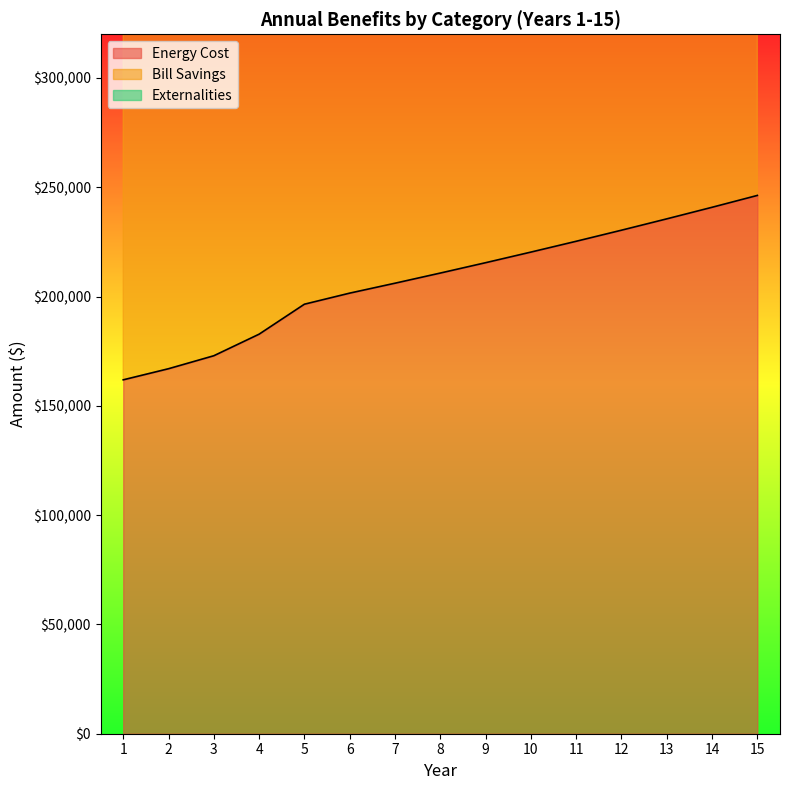

Does the chart have visible grid lines?

No